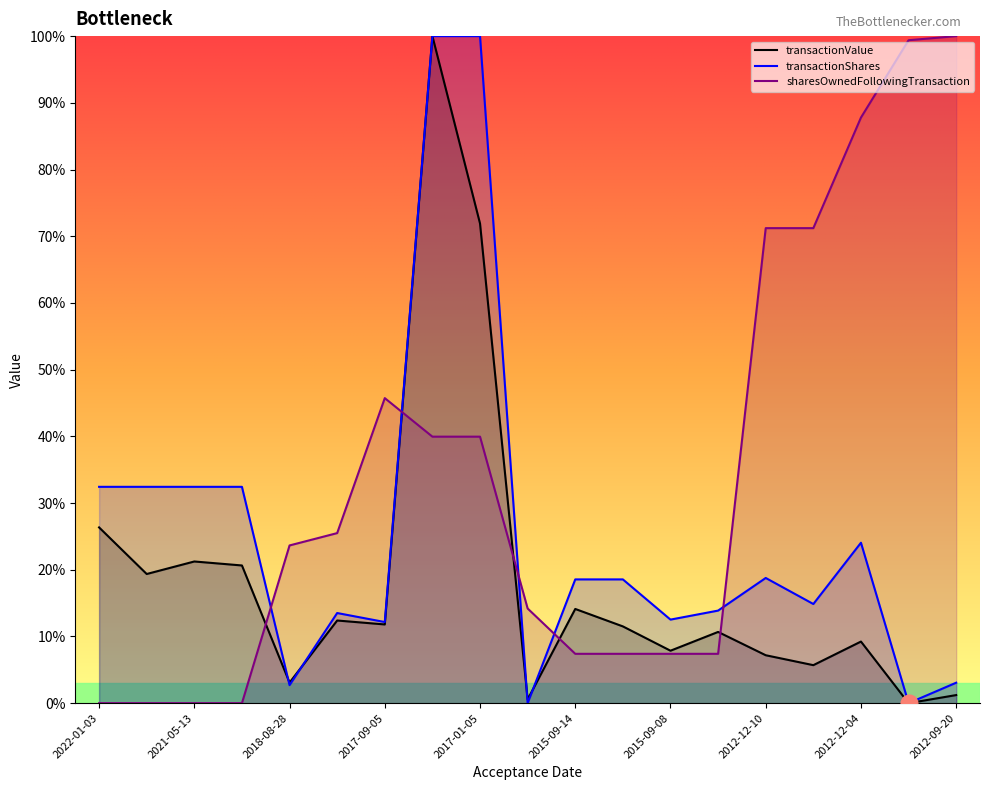

True or false: transactionShares and transactionValue cross at least once.

True